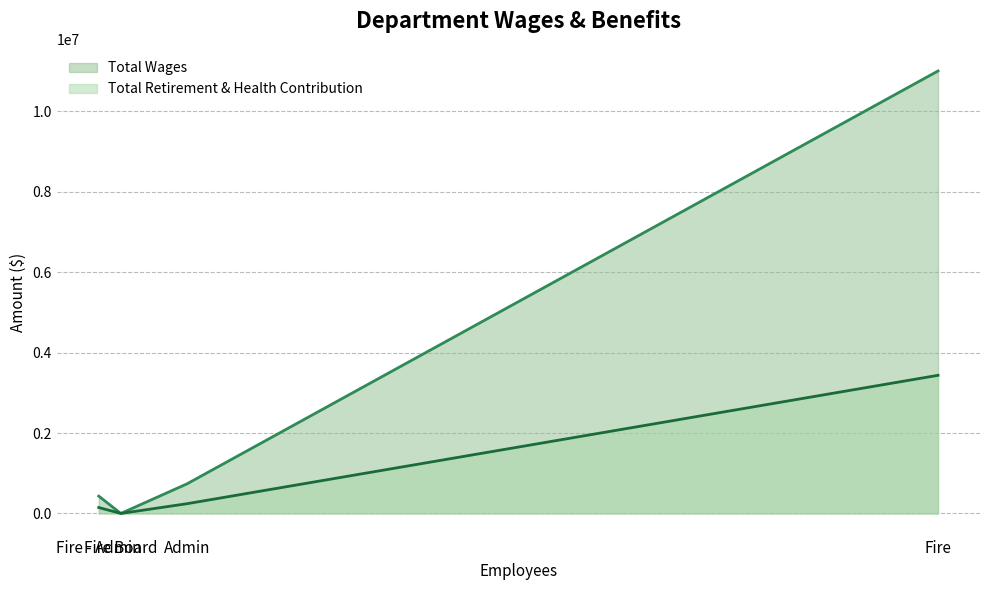

What is the difference between the maximum and minimum values in the Total Wages series?

11000331